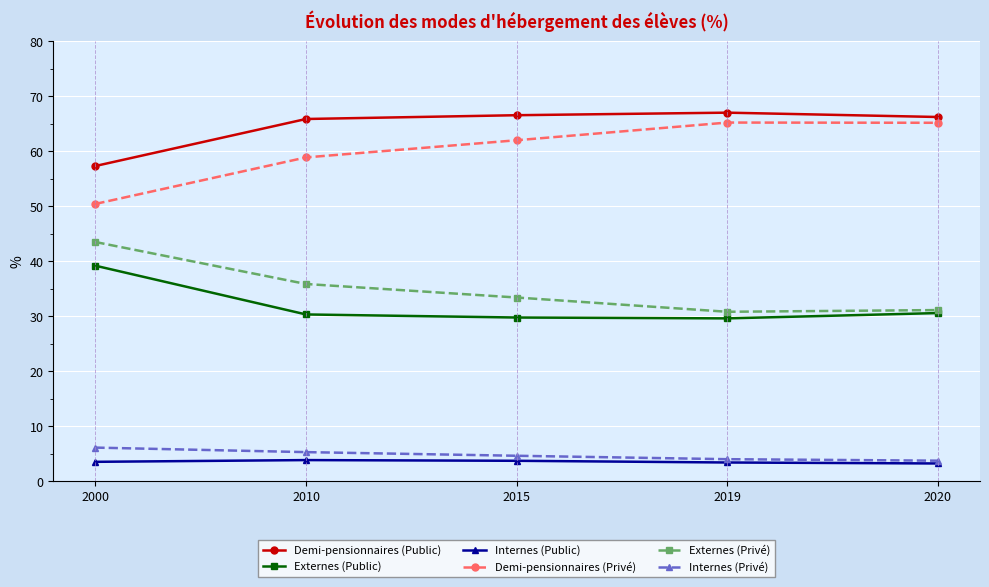

Is it true that Demi-pensionnaires (Privé) equals 103.4 at 2019?

False